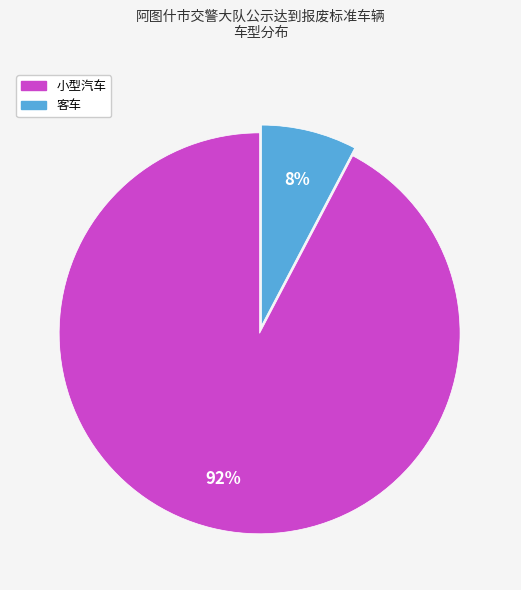

Between 客车 and 小型汽车, which is larger?

小型汽车